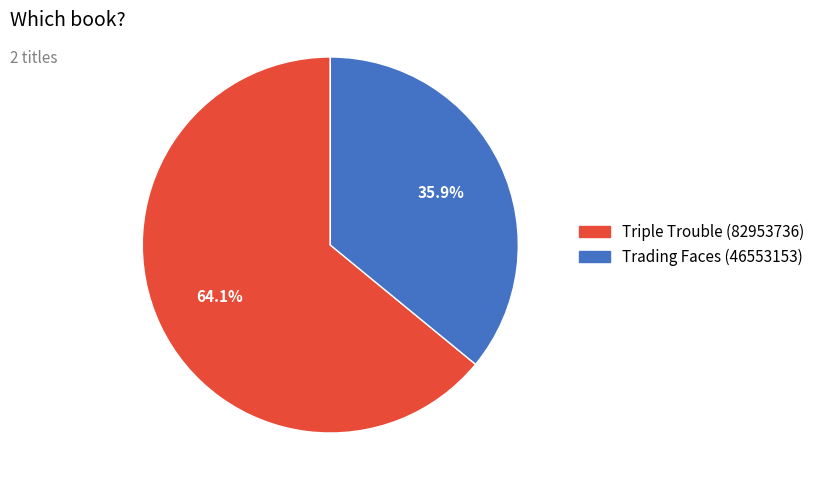

How many slices are in this pie chart?

2